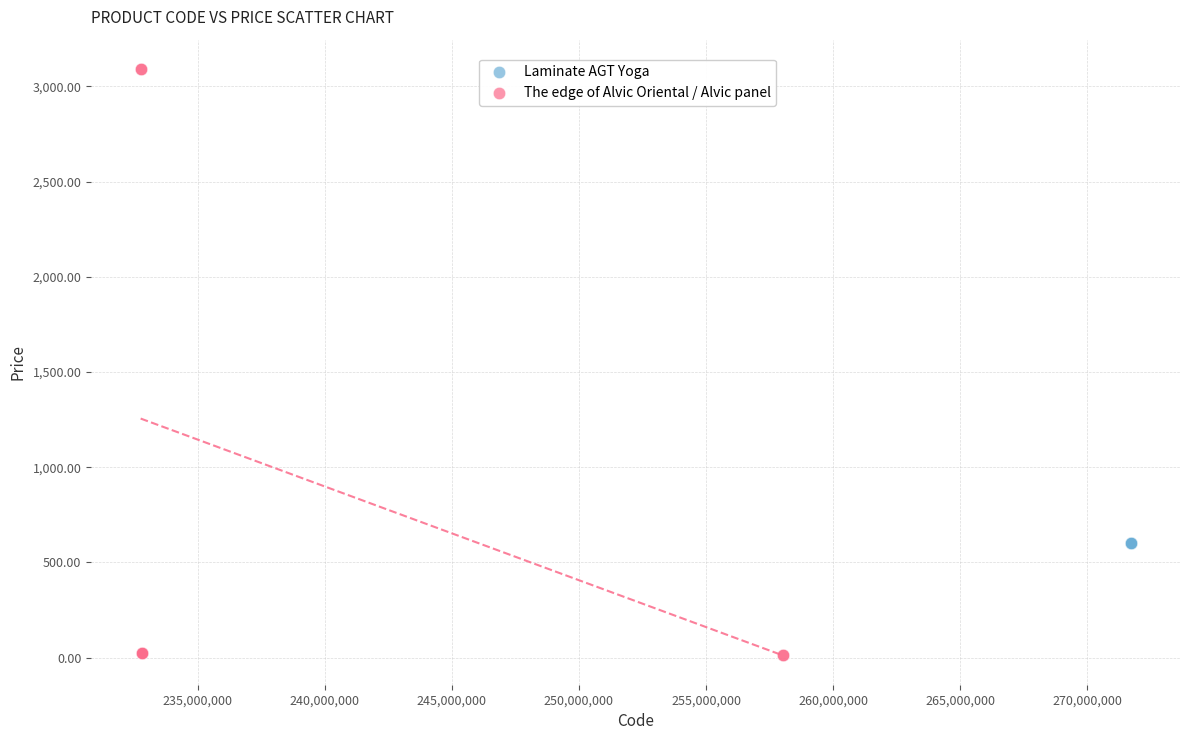

Which series reaches the maximum Y coordinate?

The edge of Alvic Oriental / Alvic panel